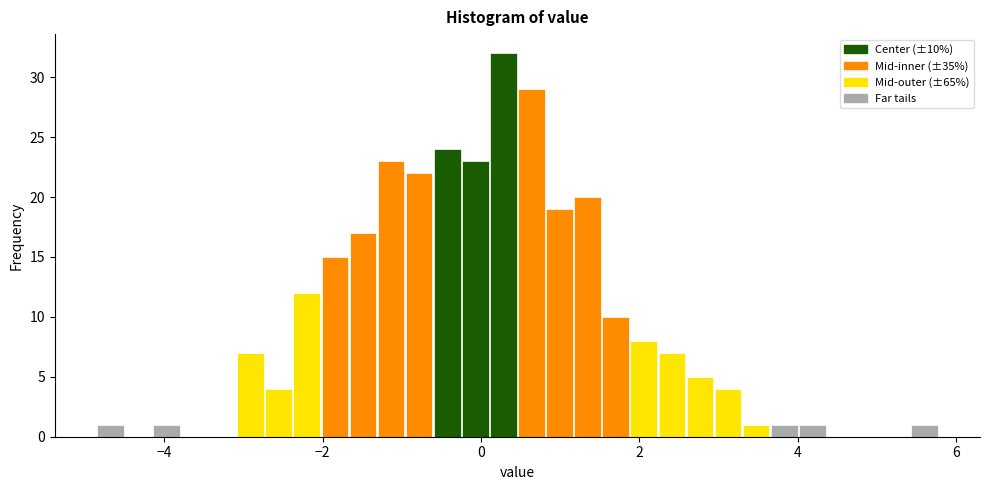

Around what value on the x-axis is the tallest bar? Give the approximate position of its centre, as read against the axis.

0.2